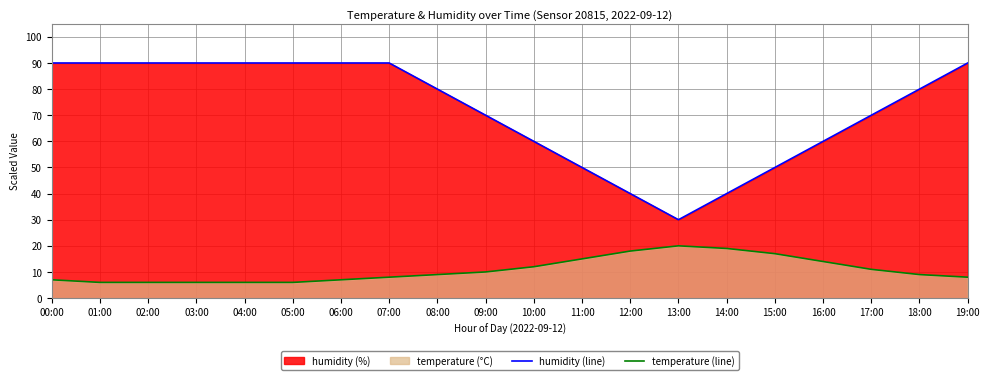

True or false: humidity (line) and temperature (line) cross at least once.

False